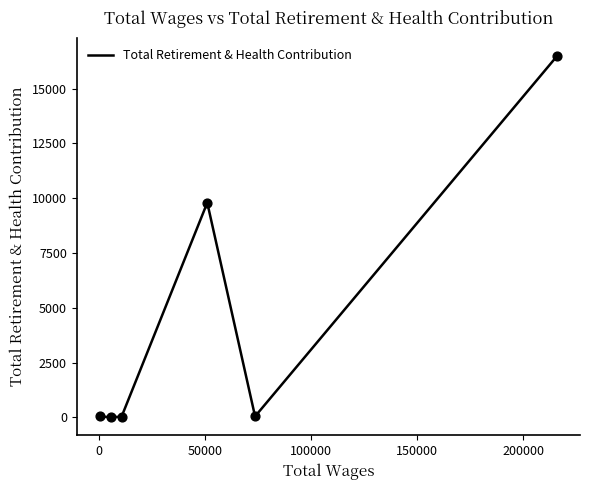

What is the maximum value shown in the chart?

16494